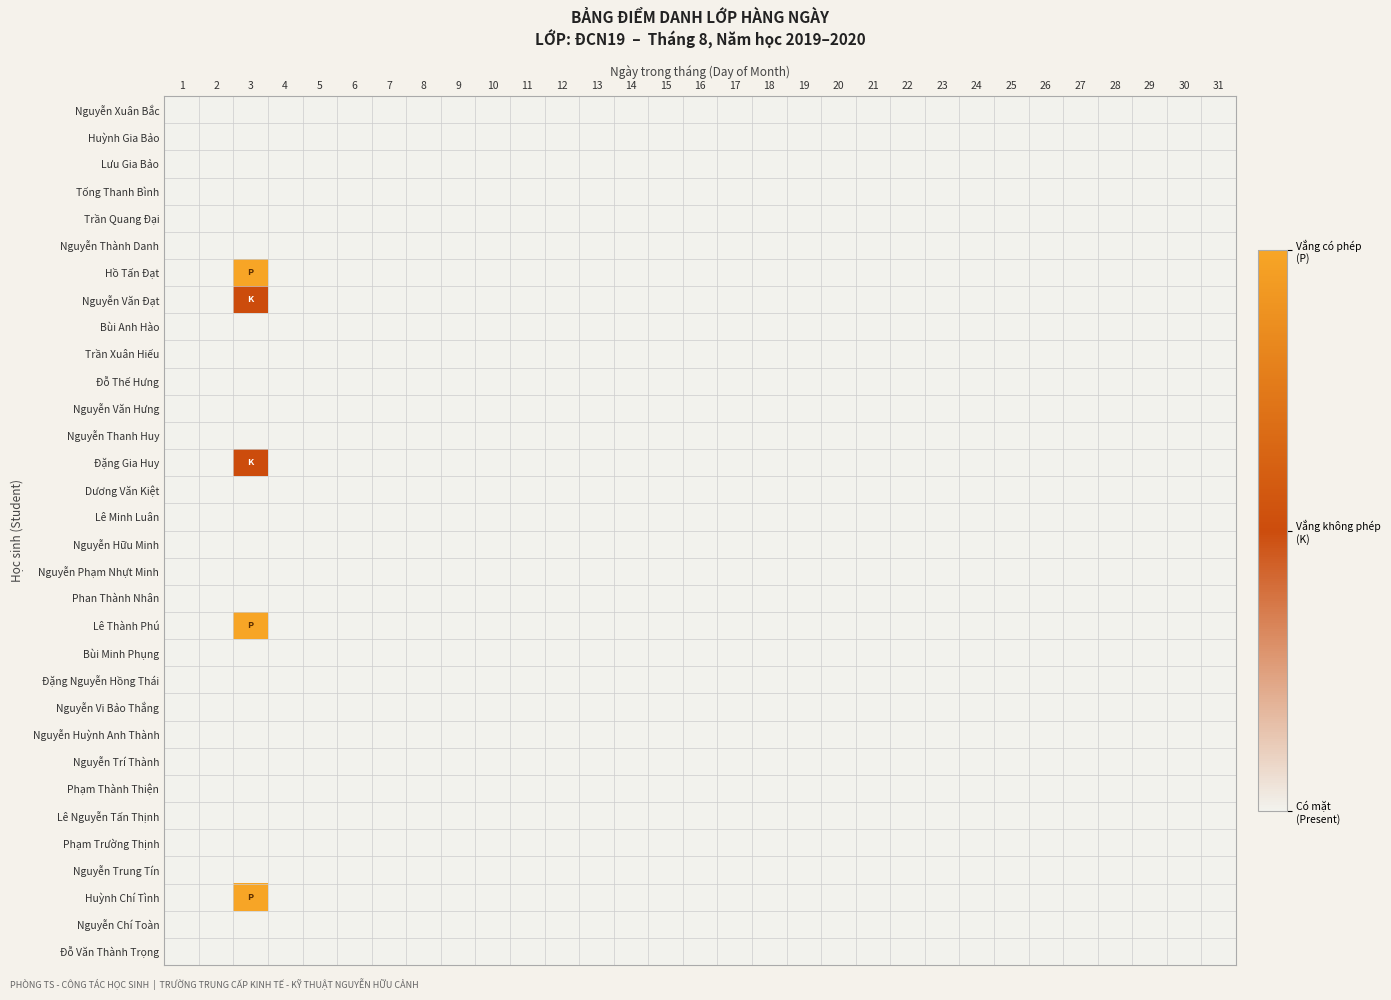

List the series in order of their peak value, highest first.

Hồ Tấn Đạt, Lê Thành Phú, Huỳnh Chí Tình, Nguyễn Văn Đạt, Đặng Gia Huy, Nguyễn Xuân Bắc, Huỳnh Gia Bảo, Lưu Gia Bảo, Tống Thanh Bình, Trần Quang Đại, Nguyễn Thành Danh, Bùi Anh Hào, Trần Xuân Hiếu, Đỗ Thế Hưng, Nguyễn Văn Hưng, Nguyễn Thanh Huy, Dương Văn Kiệt, Lê Minh Luân, Nguyễn Hữu Minh, Nguyễn Phạm Nhựt Minh, Phan Thành Nhân, Bùi Minh Phụng, Đặng Nguyễn Hồng Thái, Nguyễn Vi Bảo Thắng, Nguyễn Huỳnh Anh Thành, Nguyễn Trí Thành, Phạm Thành Thiện, Lê Nguyễn Tấn Thịnh, Phạm Trường Thịnh, Nguyễn Trung Tín, Nguyễn Chí Toàn, Đỗ Văn Thành Trọng